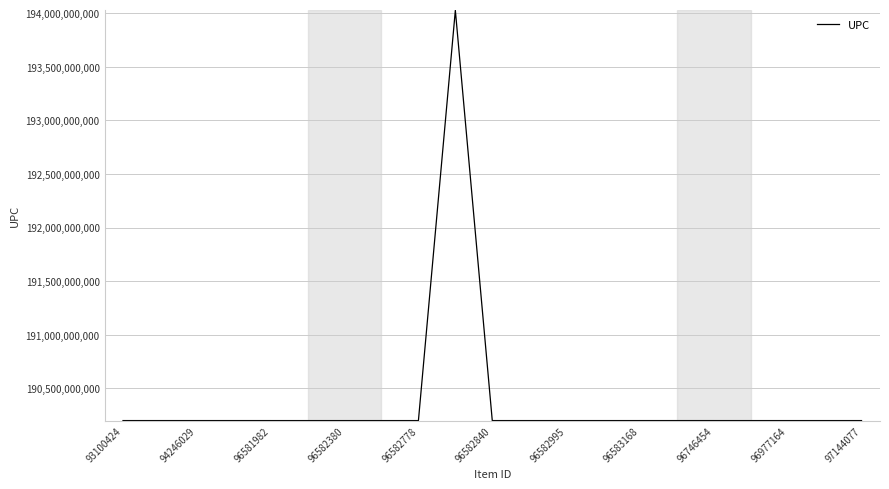

What is the greatest value displayed?

194026640842